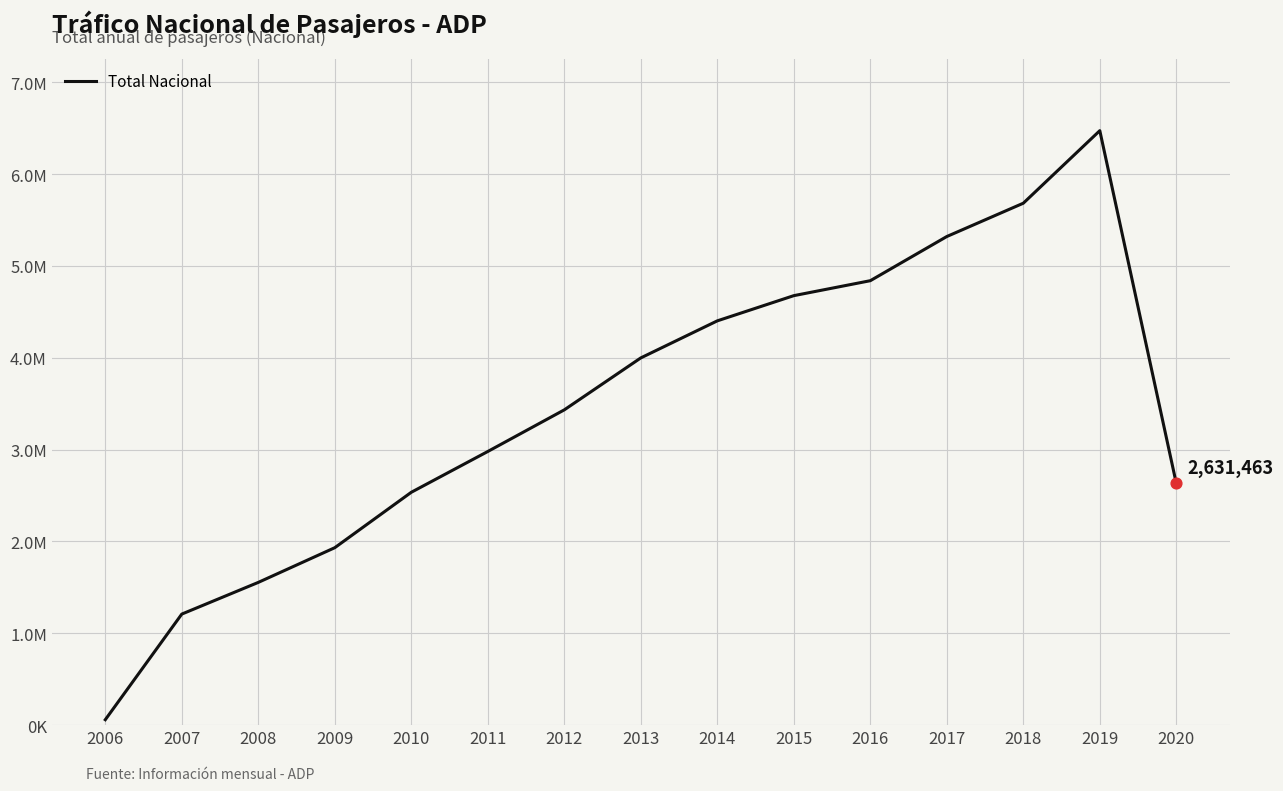

What is the change in value from 2007 to 2020?

+1422282